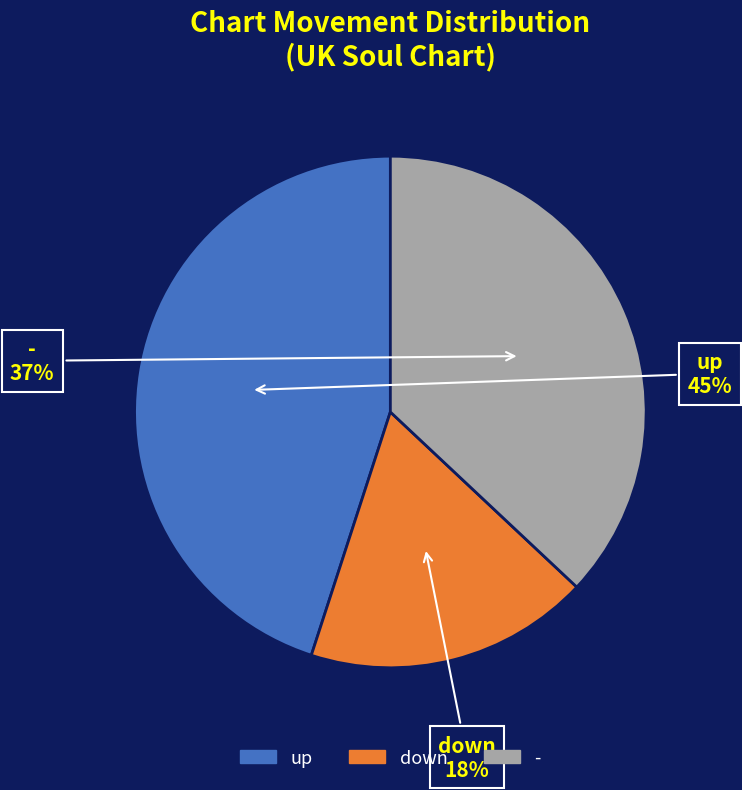

To the nearest percent, what portion does down represent?

18%